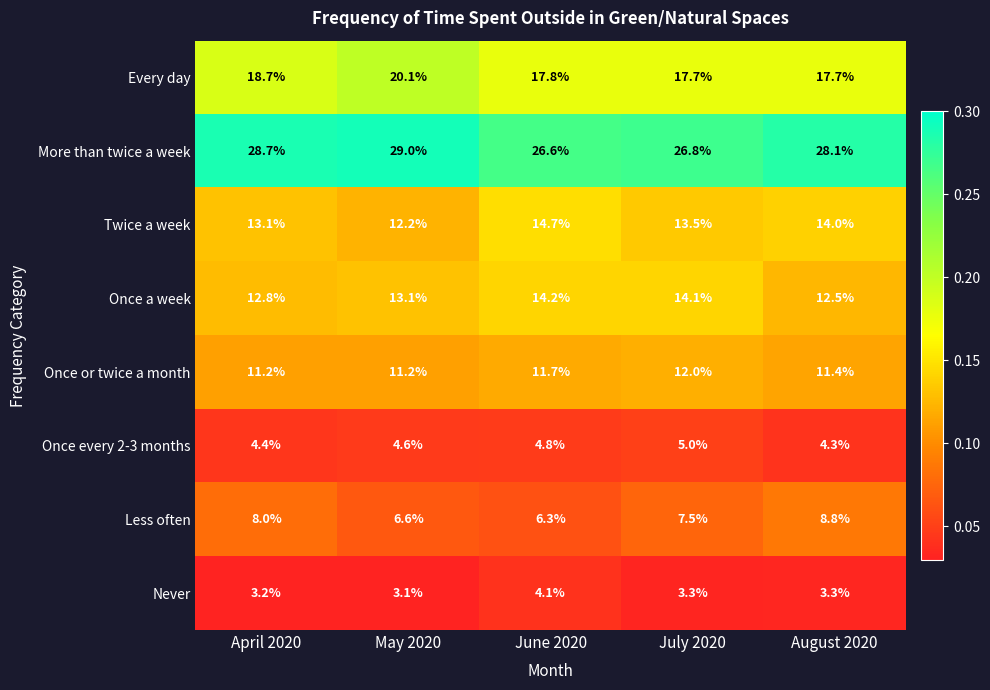

True or false: Never has a value of 3.3 at August 2020.

True